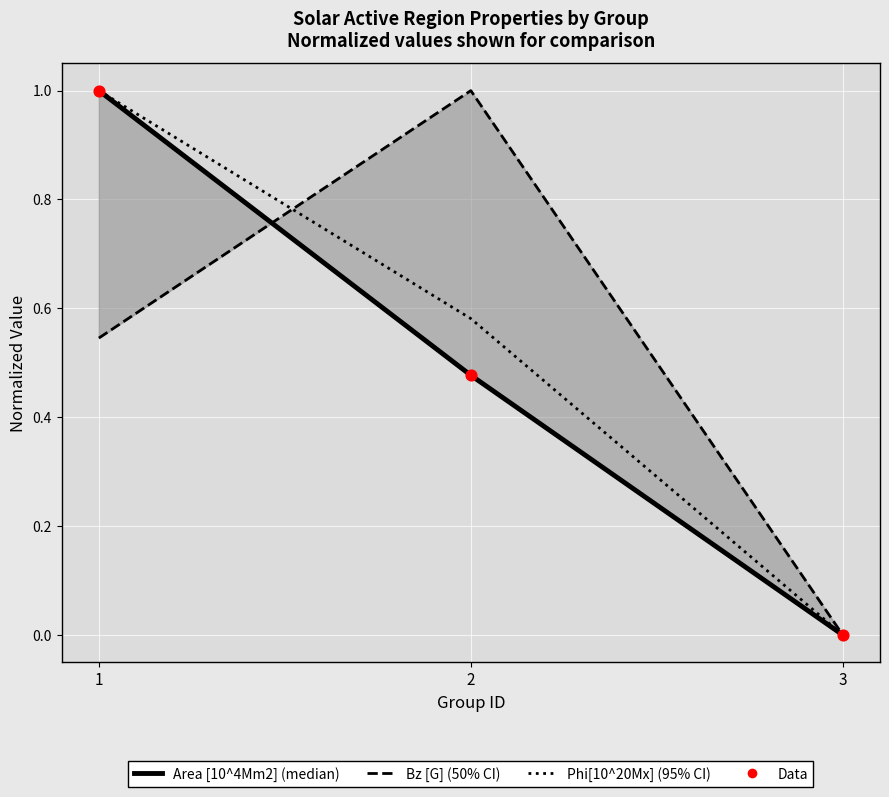

Is the value of Data points at 2 greater than the value of Bz [G] at 3?

Yes